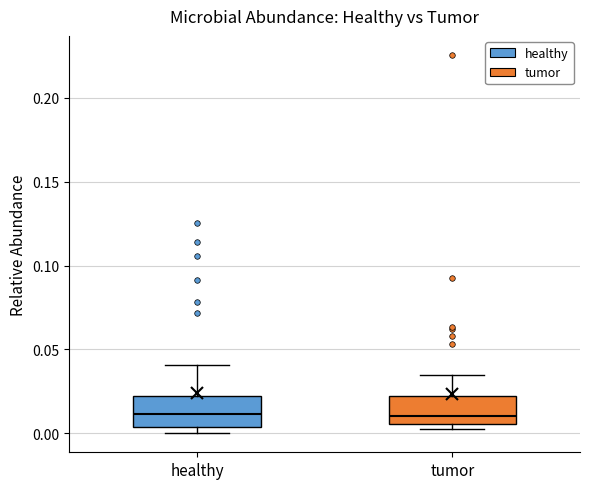

Reading left to right, transcribe this box plot: for each box, give where its median line is, the range the box spans, and where its two whiskers end, as read against the y-axis. The values are not printed on the chart, so give them approximately, as read against the axis.

healthy: median 0.010, box 0.005 to 0.020, whiskers 0.000 to 0.040
tumor: median 0.010, box 0.005 to 0.020, whiskers 0.005 (just below the box's lower edge) to 0.035